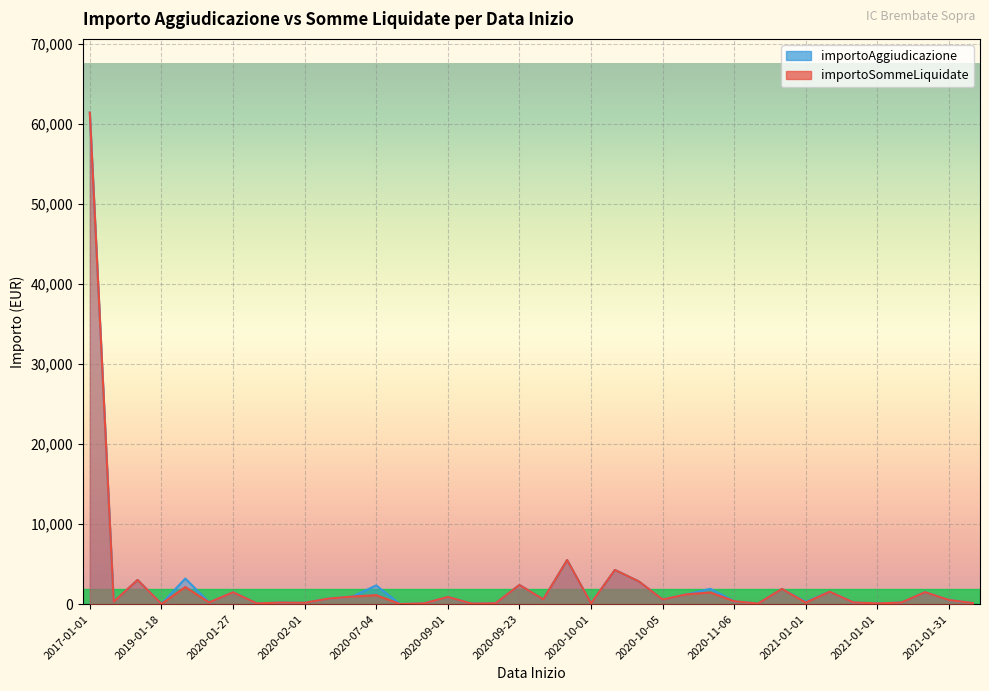

What is the label of the 12th point from the right?

2020-11-06